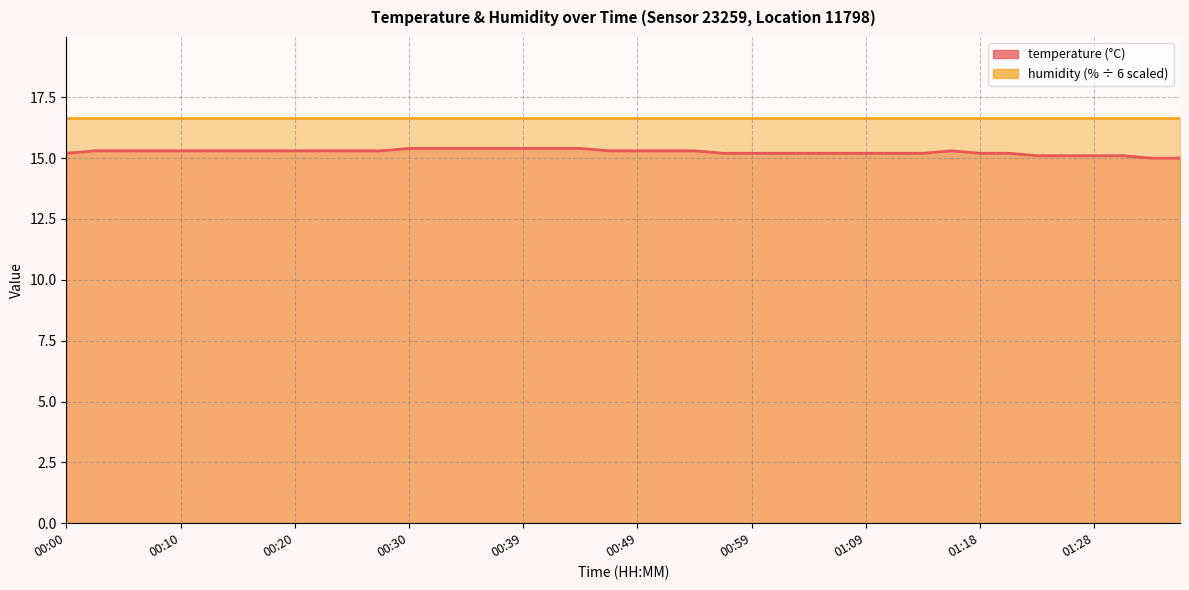

How many data points are above 15?

38